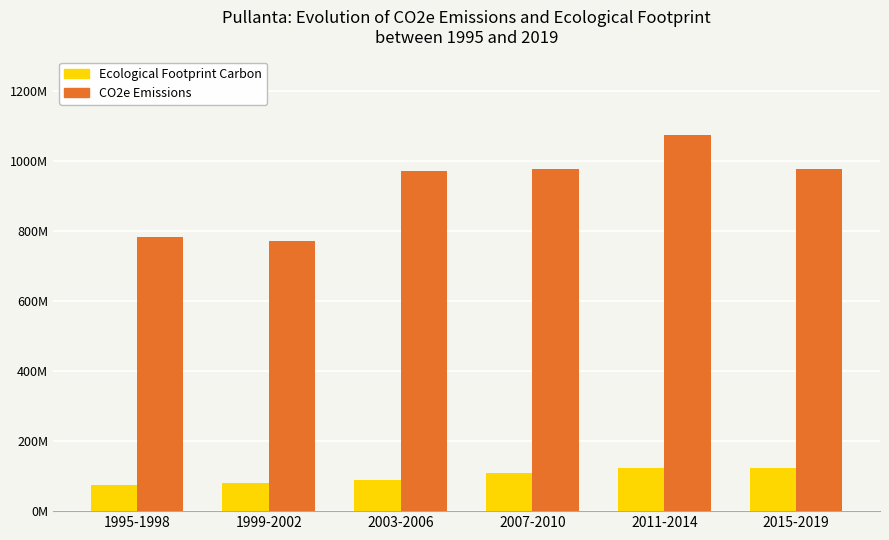

Are the bars grouped side by side (vs. stacked)?

Yes